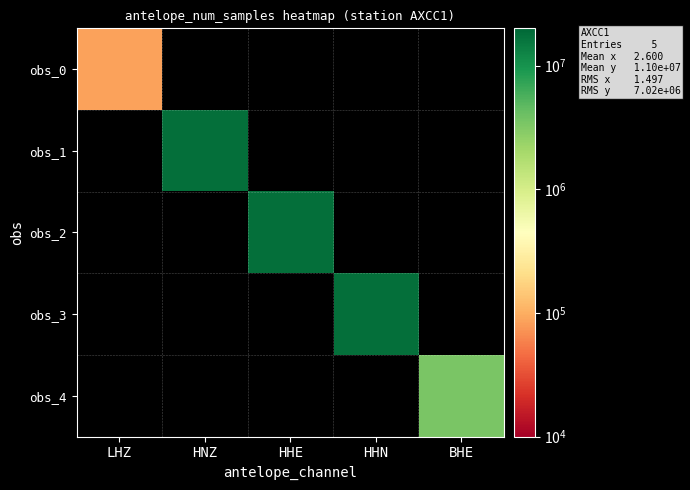

List the series in order of their overall mean, lowest first.

obs_0, obs_1, obs_2, obs_3, obs_4